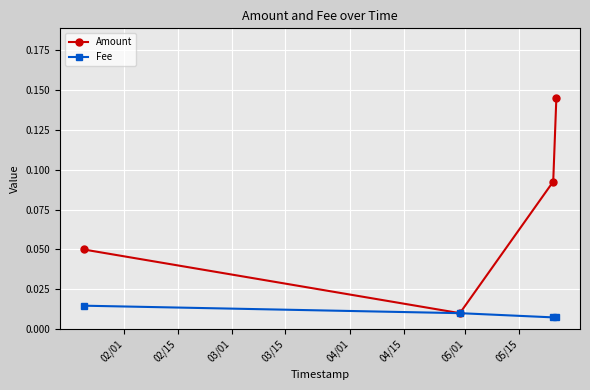

What are all the series names shown in the legend?

Amount, Fee